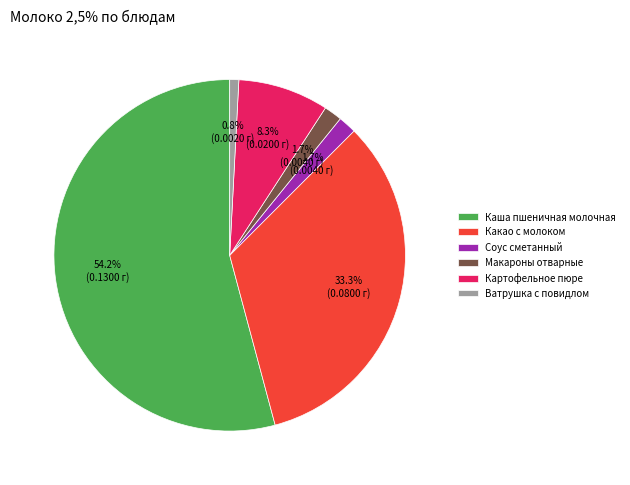

Which has a higher value, Картофельное пюре or Соус сметанный?

Картофельное пюре